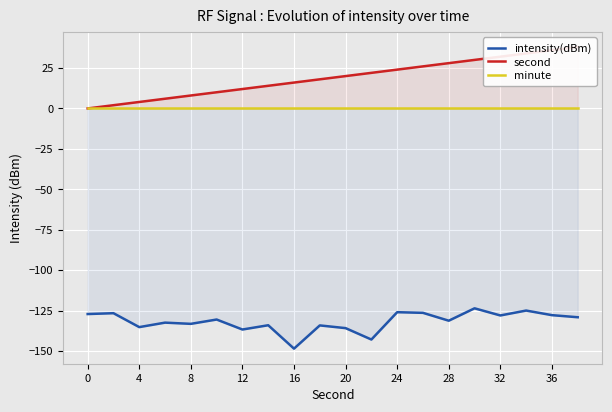

Does the chart display data point markers on the line(s)?

No